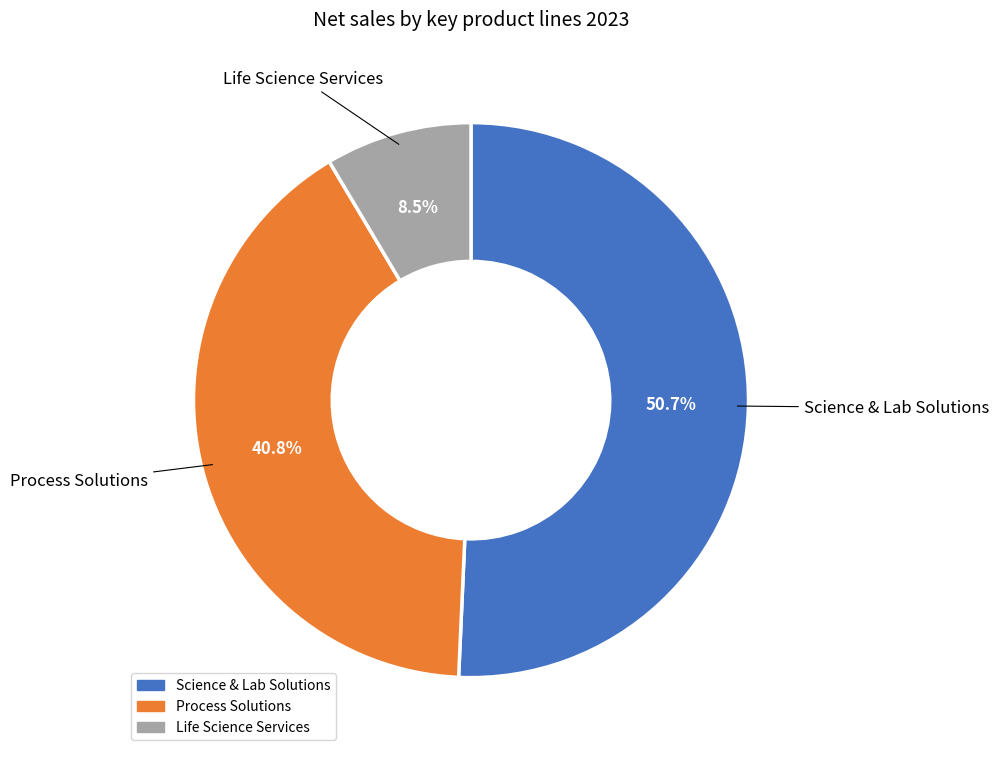

Is it true that Science & Lab Solutions is 51% of the pie?

True